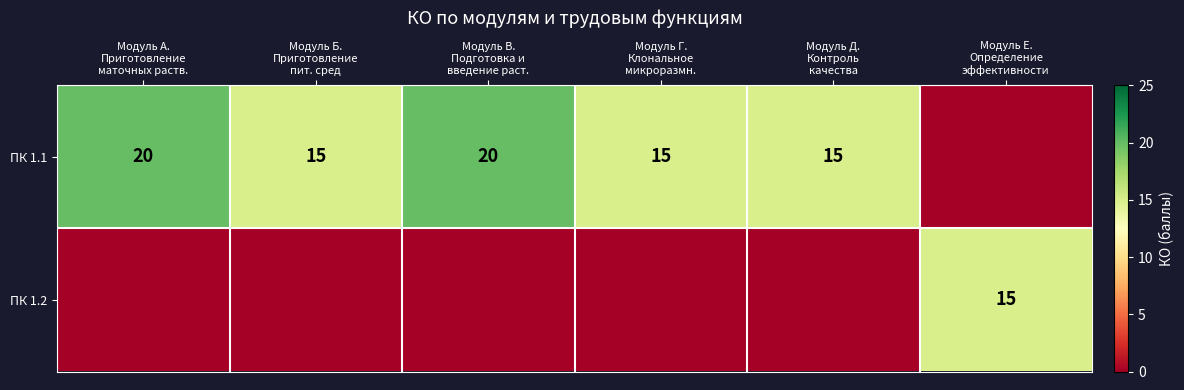

Where is ПК 1.1 nearest to the value 10?

Модуль Б. Приготовление пит. сред